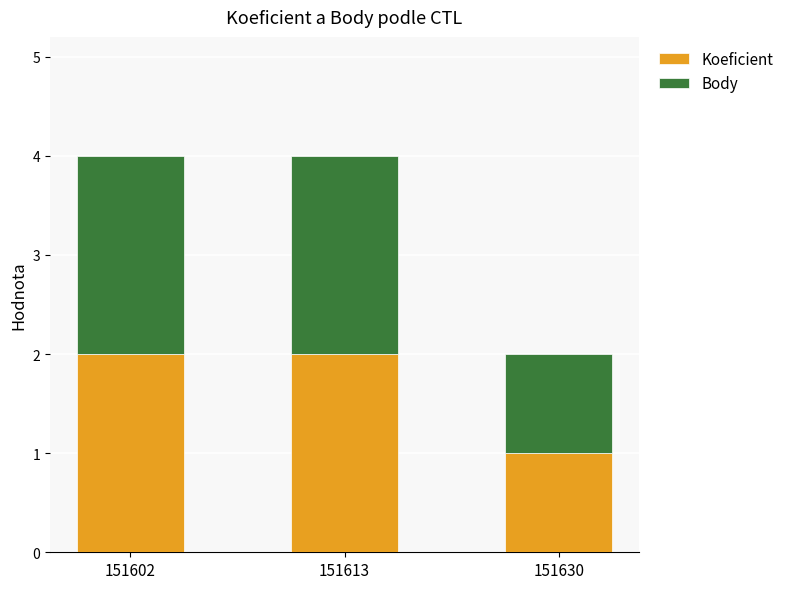

The value of Koeficient at 151613 is 1. True or false?

False